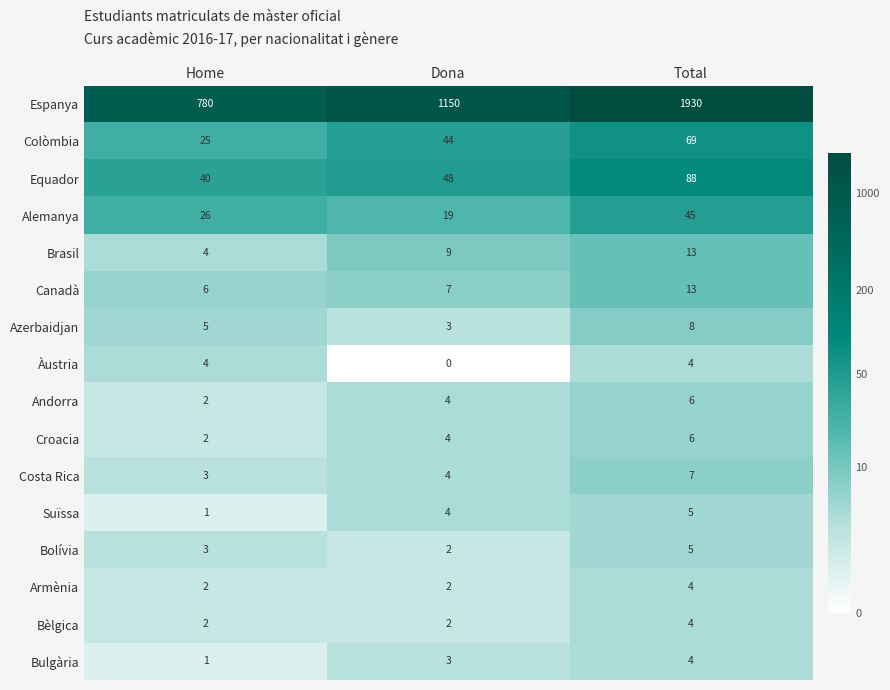

Which series has the largest range (max minus min)?

Espanya